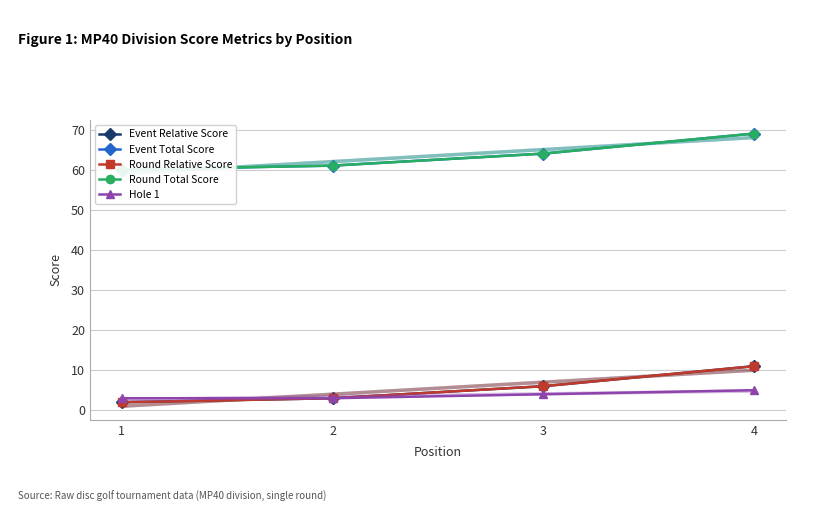

At which label is Event Relative Score closest to 6?

3